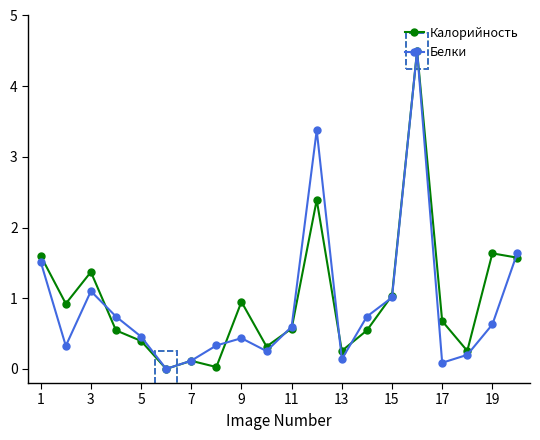

What is the maximum value shown in the chart?

4.5